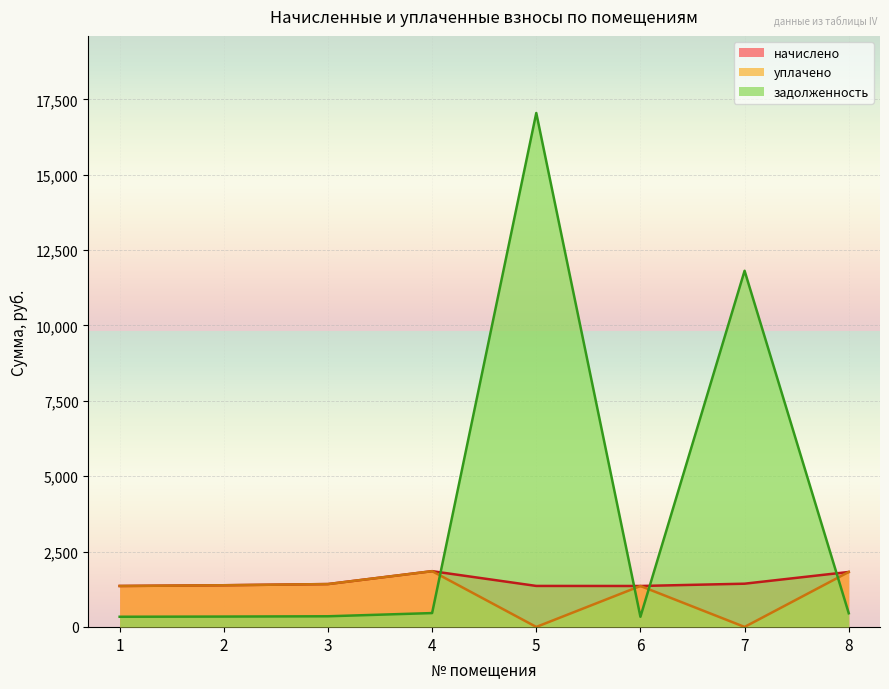

Reading right to left, list all the values displayed in this chart.

начислено: 8=1823.9	7=1434.5	6=1358.8	5=1360.3	4=1850.3	3=1422.4	2=1383.1	1=1358.8
уплачено: 8=1823.9	7=0.0	6=1358.8	5=0.0	4=1850.3	3=1422.4	2=1383.1	1=1358.8
задолженность: 8=453.6	7=11815.4	6=337.9	5=17049.2	4=460.1	3=353.7	2=344.0	1=337.9